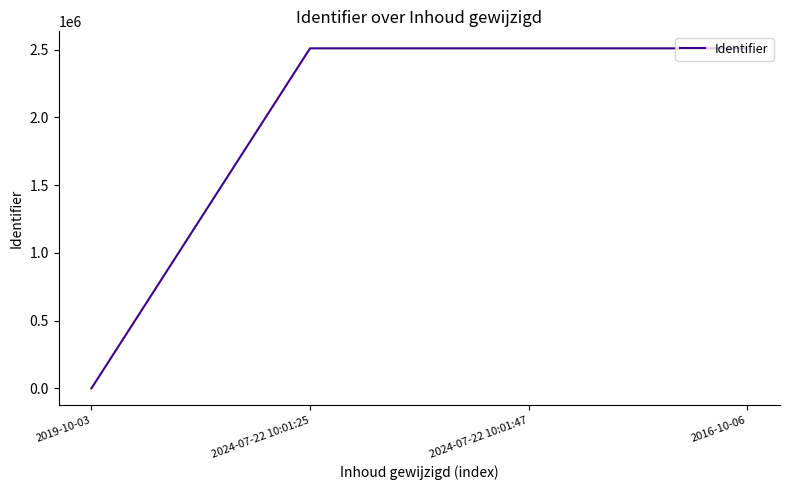

What is the sum of all values?

7532107